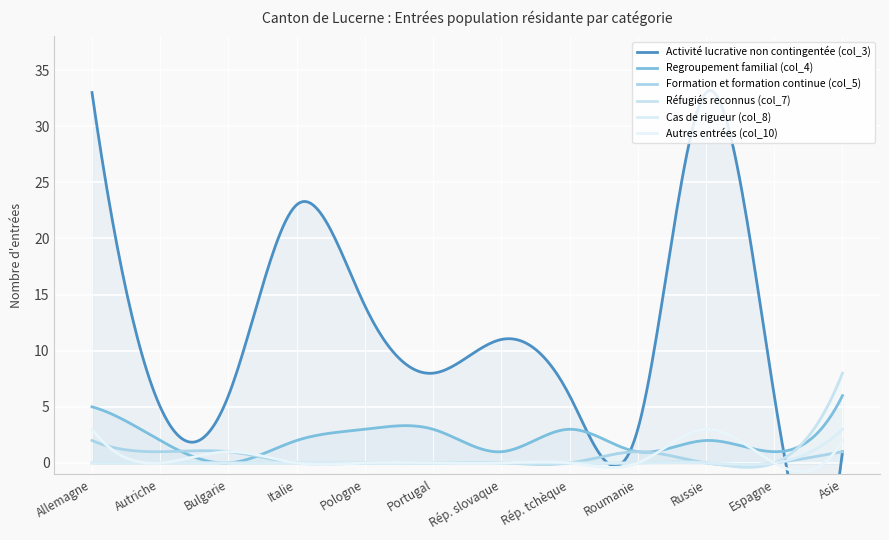

After their last crossing, which series has the higher values: Autres entrées (col_10) or Regroupement familial (col_4)?

Regroupement familial (col_4)